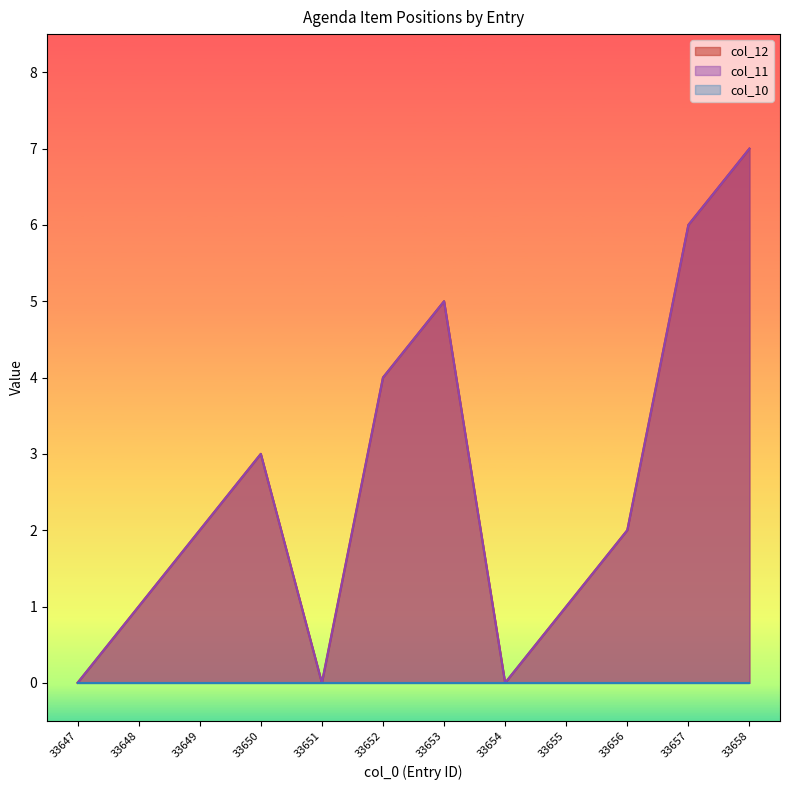

Does the chart display data point markers on the line(s)?

No